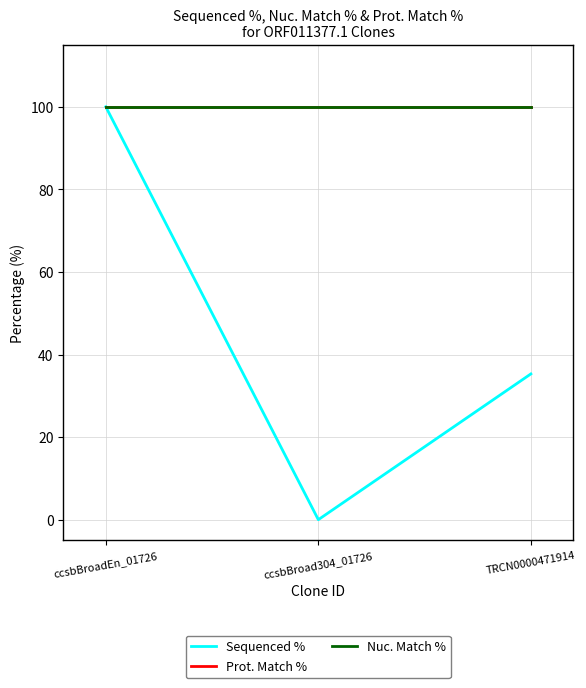

Reading right to left, transcribe all the data shown in this chart.

Sequenced %: 35.3	0.0	100.0
Prot. Match %: 100.0	100.0	100.0
Nuc. Match %: 100.0	100.0	100.0